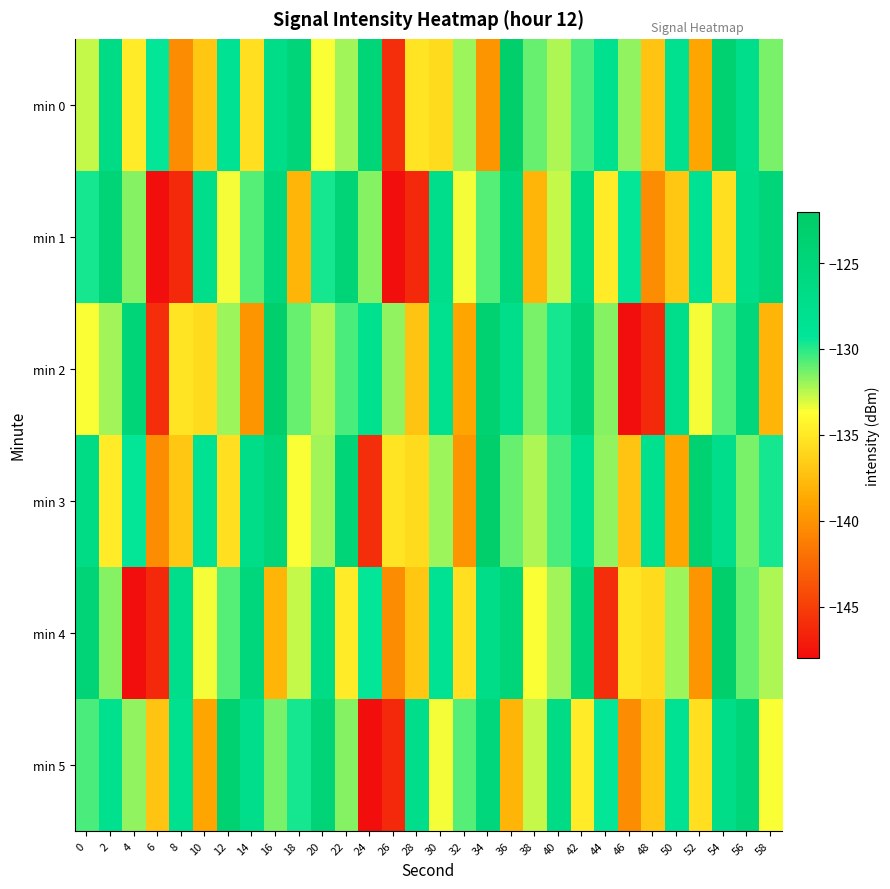

What is the minimum value shown in the chart?

-147.8